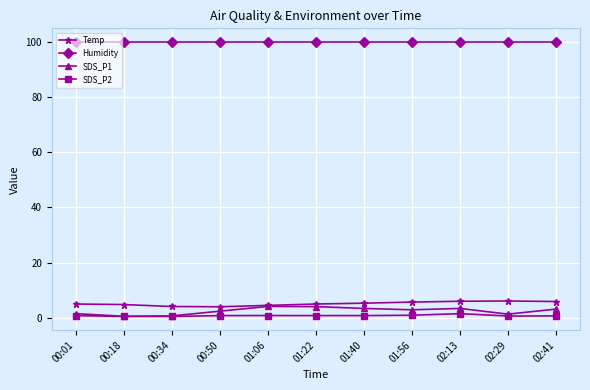

True or false: Humidity has a value of 99.9 at 00:34.

True